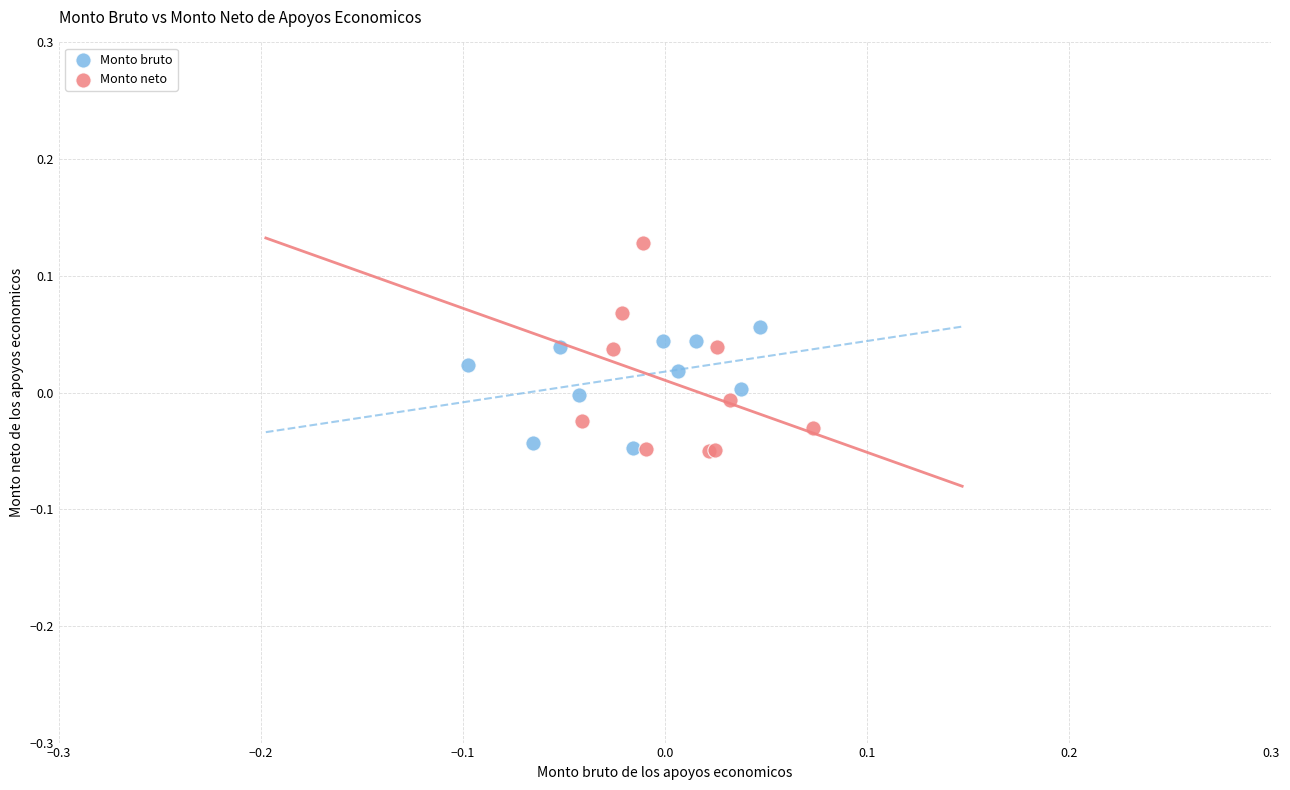

Which series has the widest spread of Y values?

Monto neto